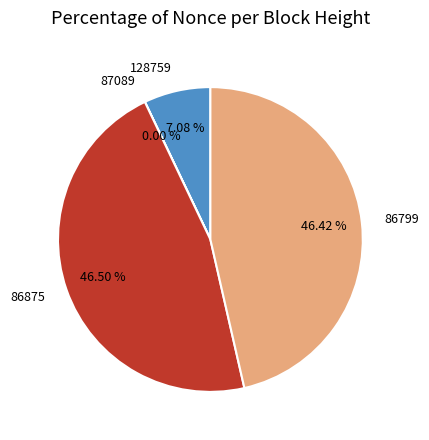

Between 128759 and 86799, which is larger?

86799